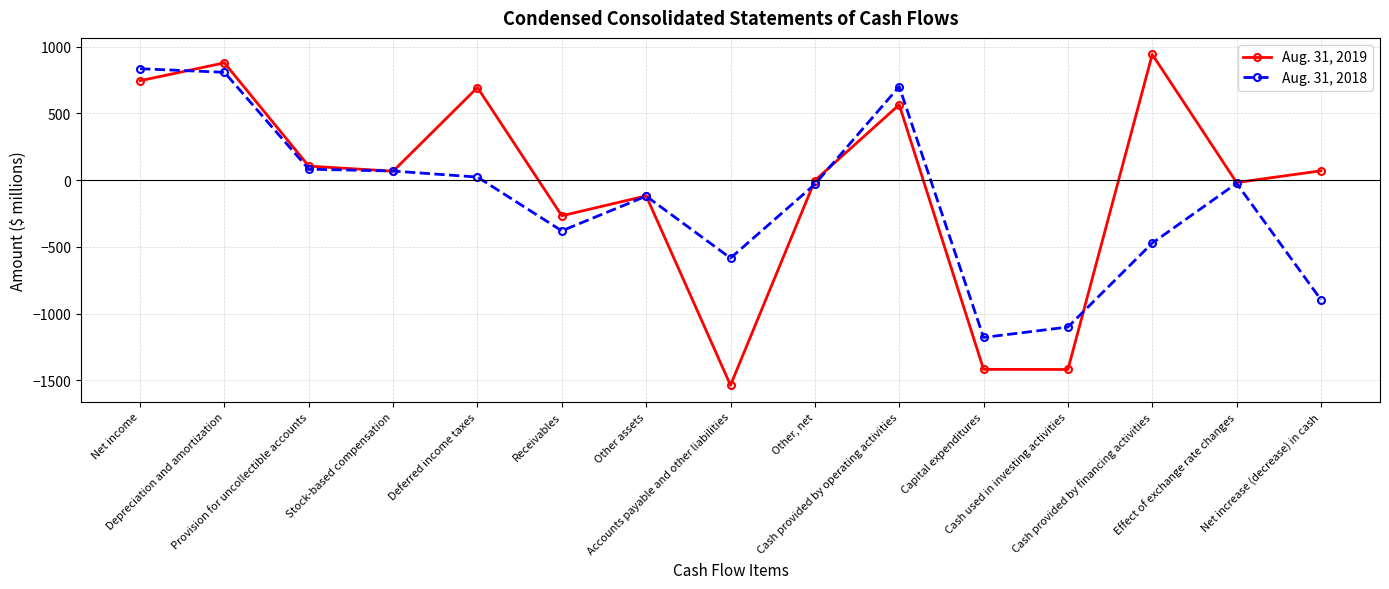

How many lines are shown in the chart?

2